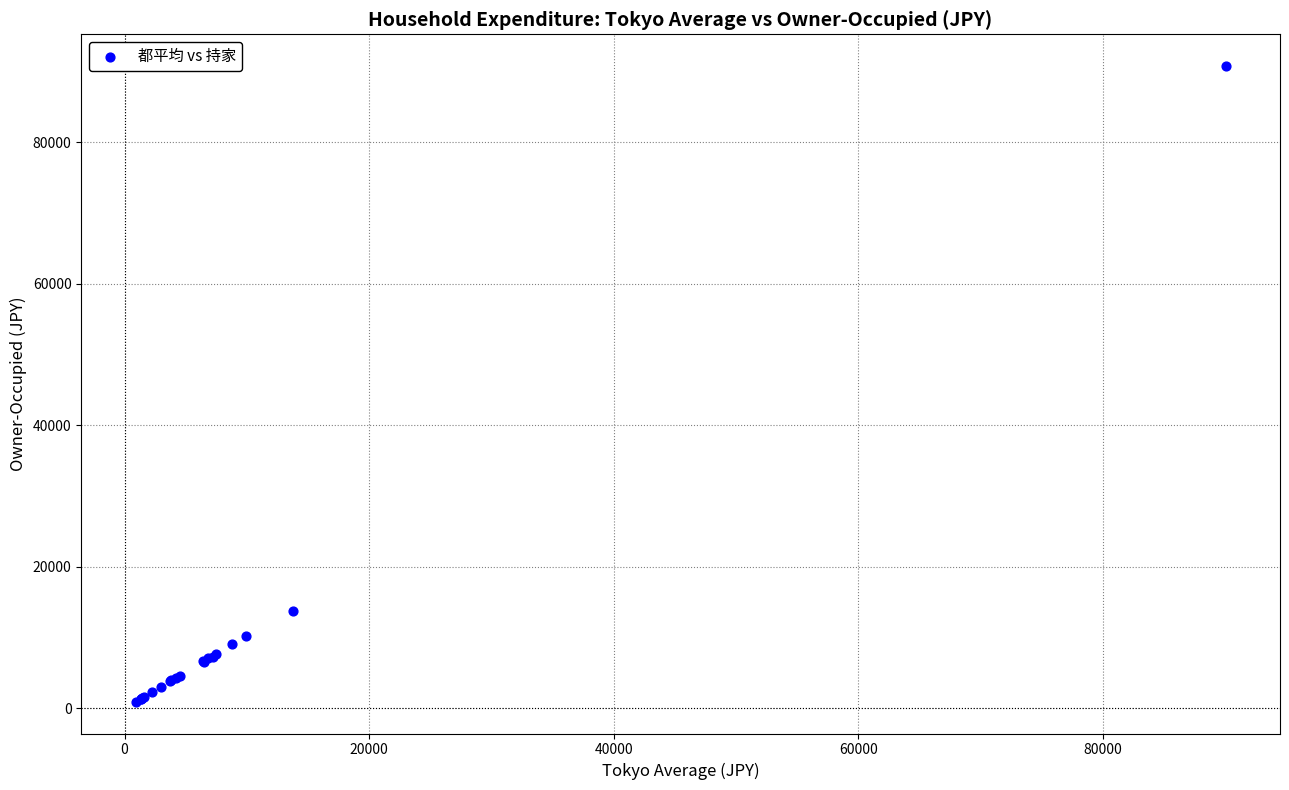

What Y value in the scatter plot is closest to 45868?

13735